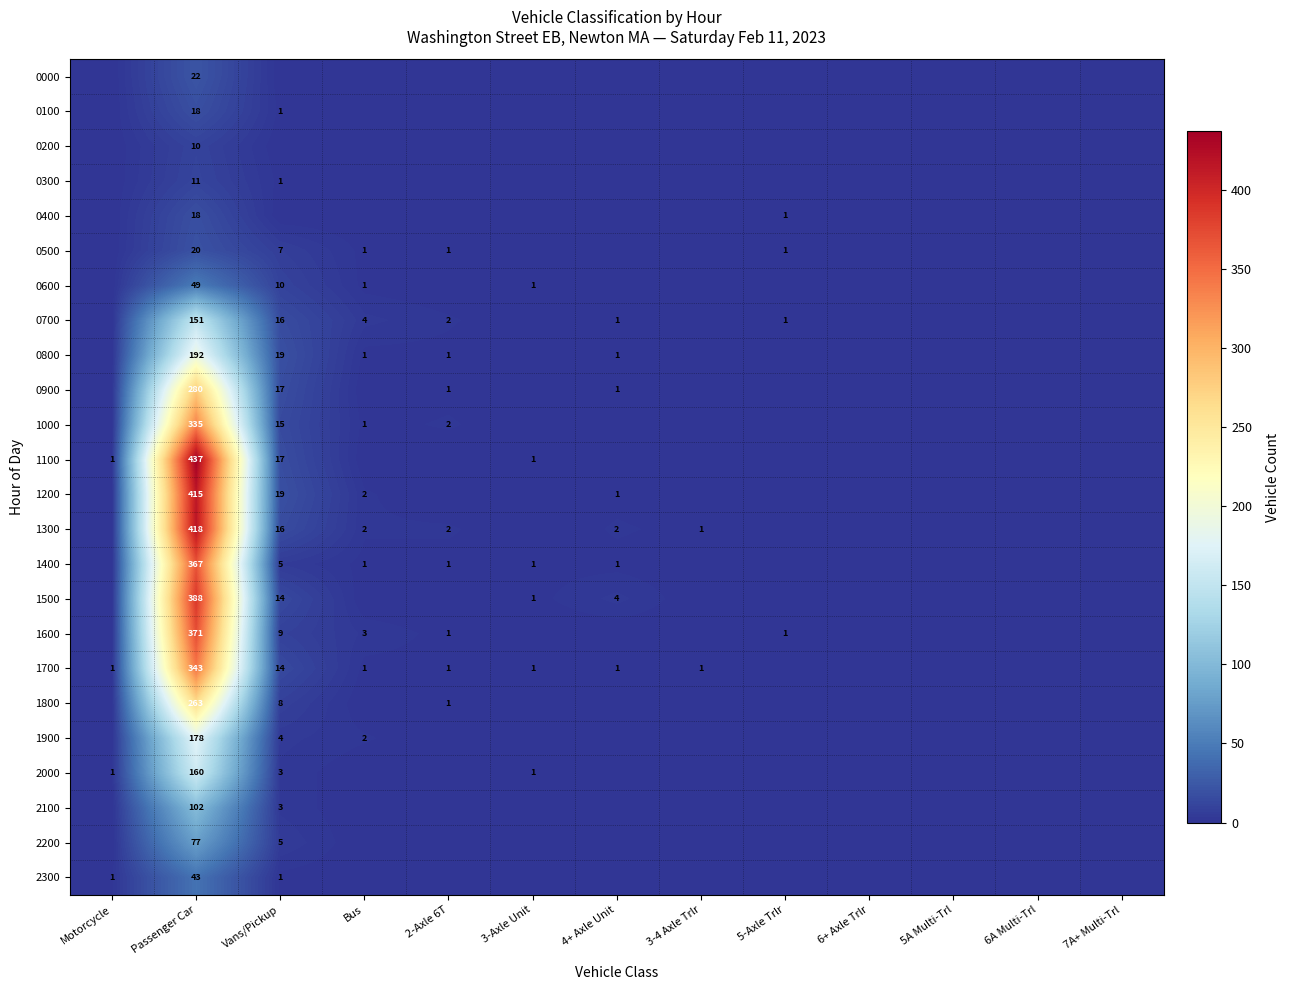

Is it true that 0800 equals 192 at Passenger Car?

True